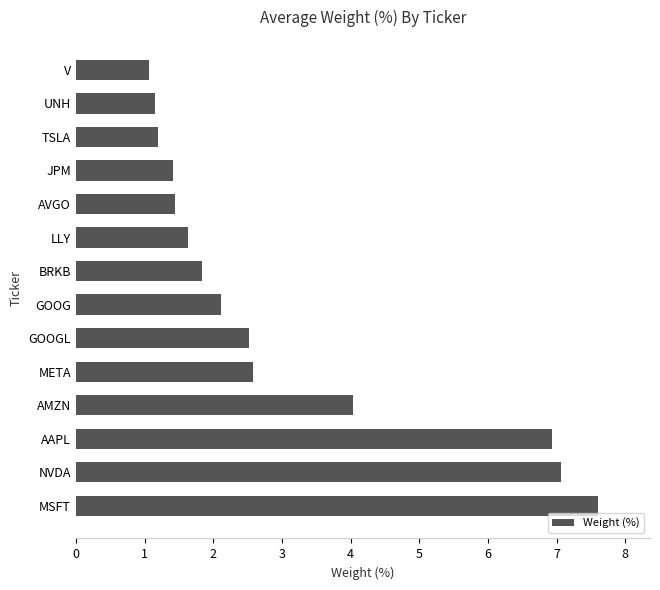

Approximately how many times larger is the value at JPM compared to LLY?

0.9